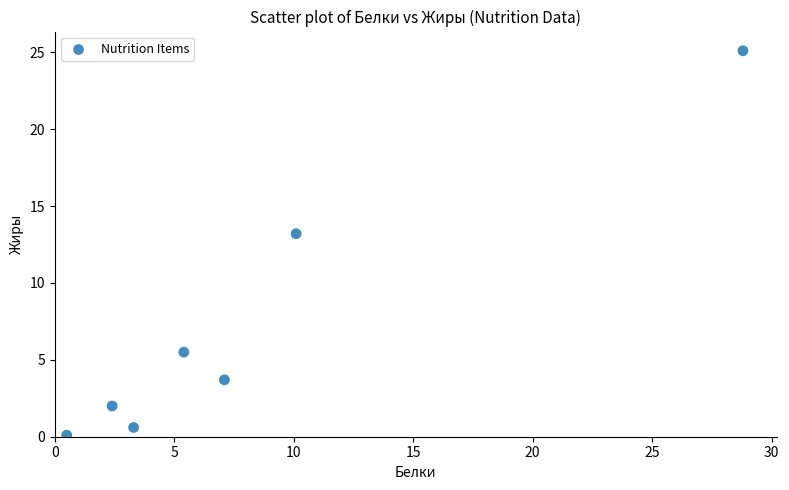

What Y value in the scatter plot is closest to 12?

13.2